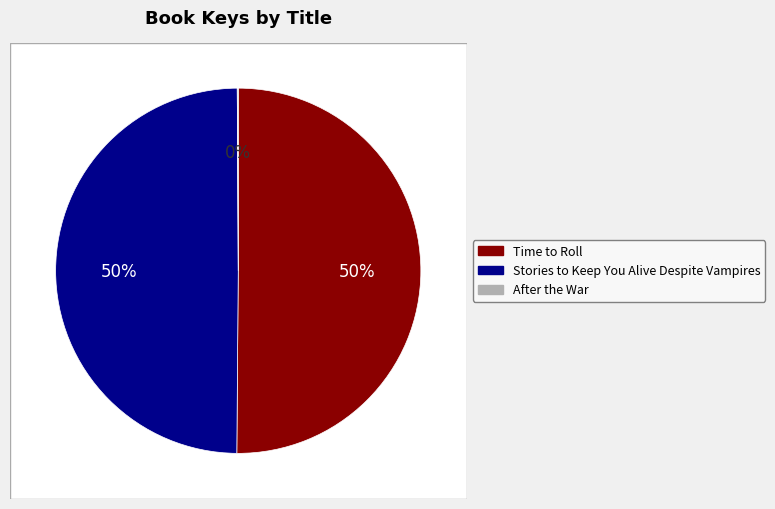

Is there any slice that represents more than half of the pie?

Yes